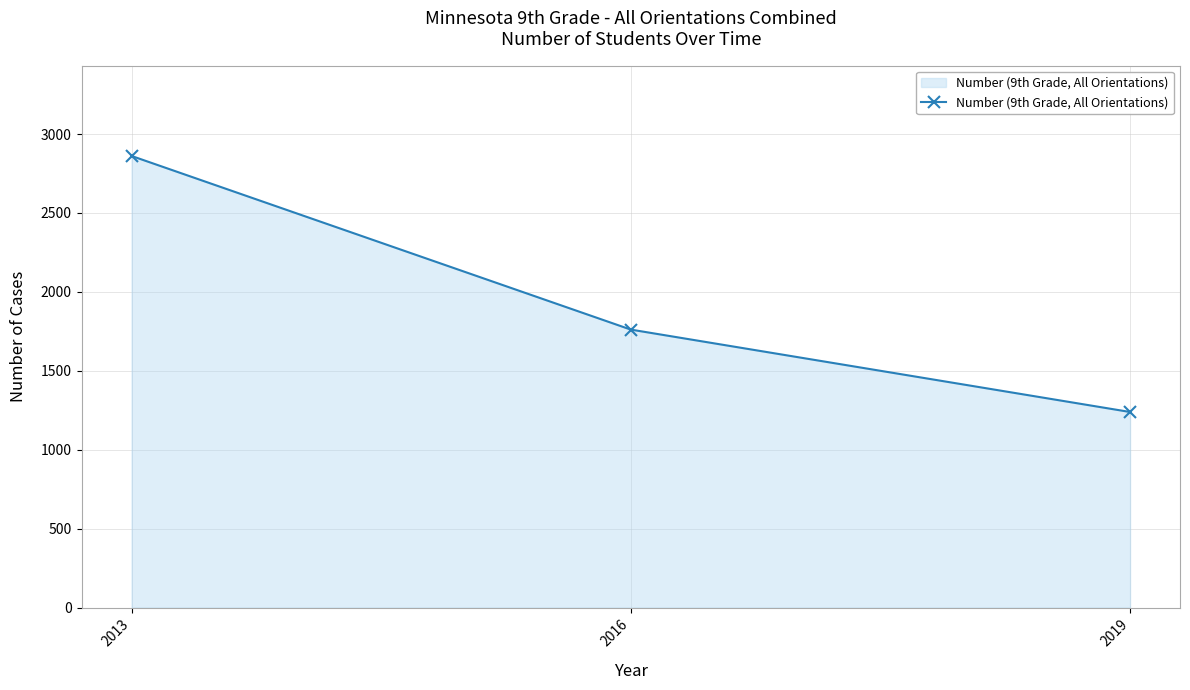

At which label does the data first exceed 1761?

2013